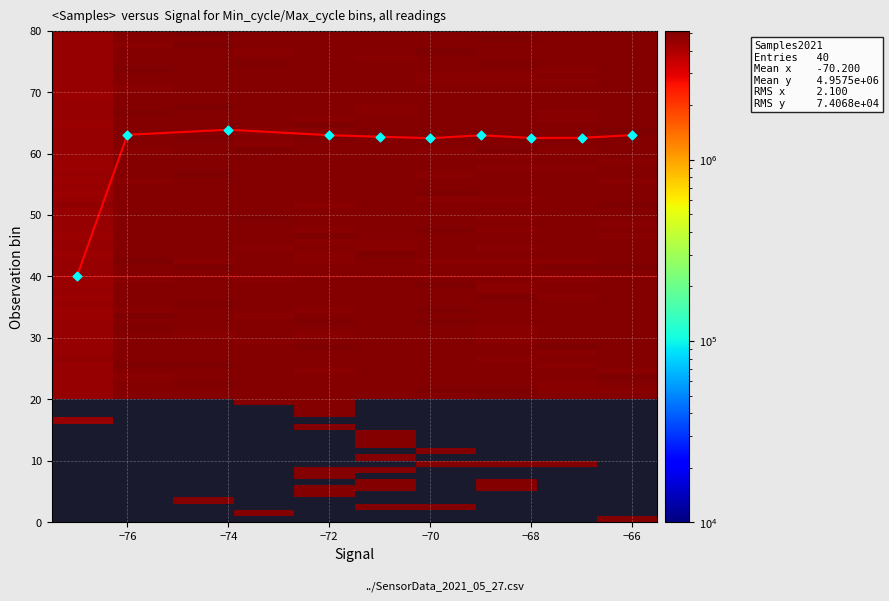

What is the difference between the maximum and minimum values?

23.9